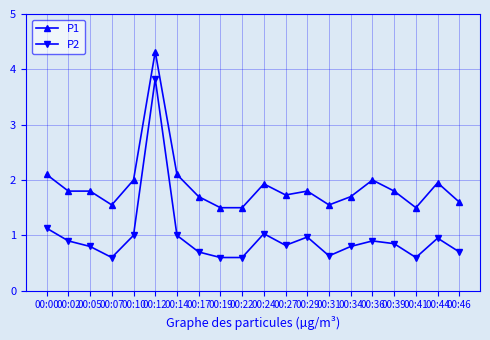

True or false: P2 and P1 cross at least once.

False